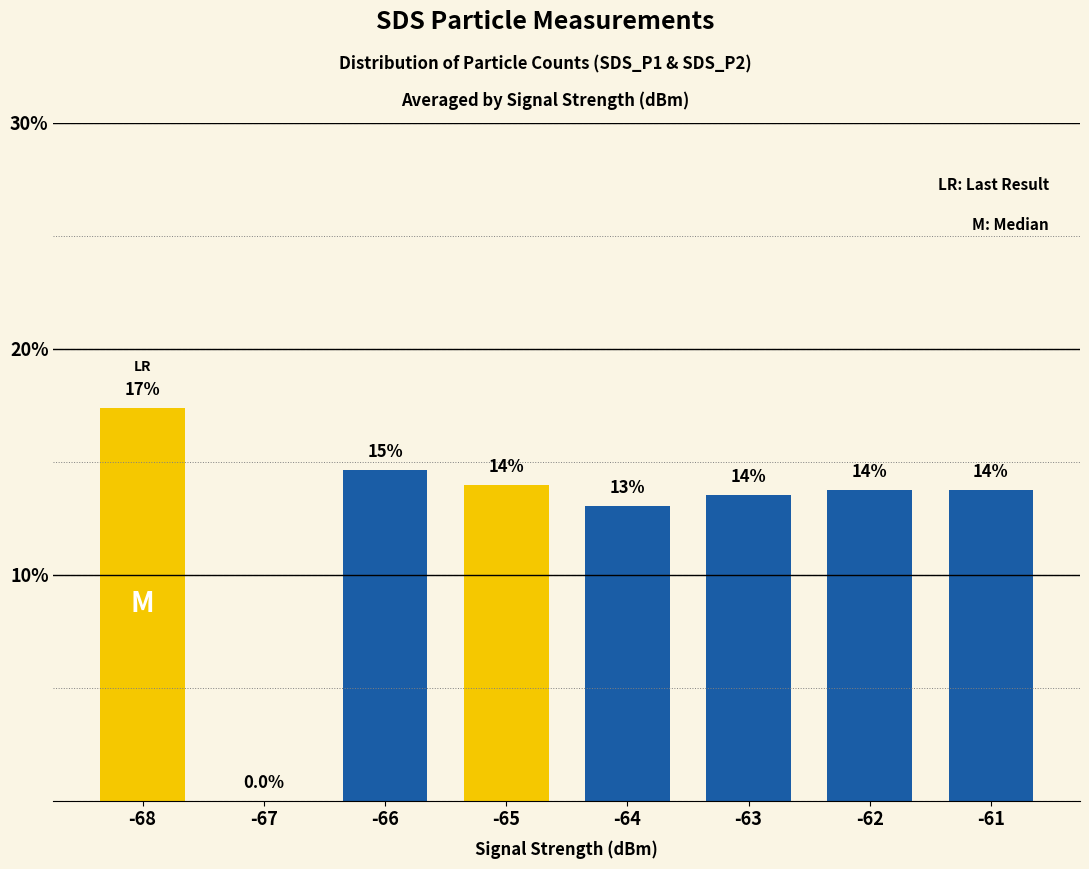

What is the change in value from -66 to -62?

-0.9